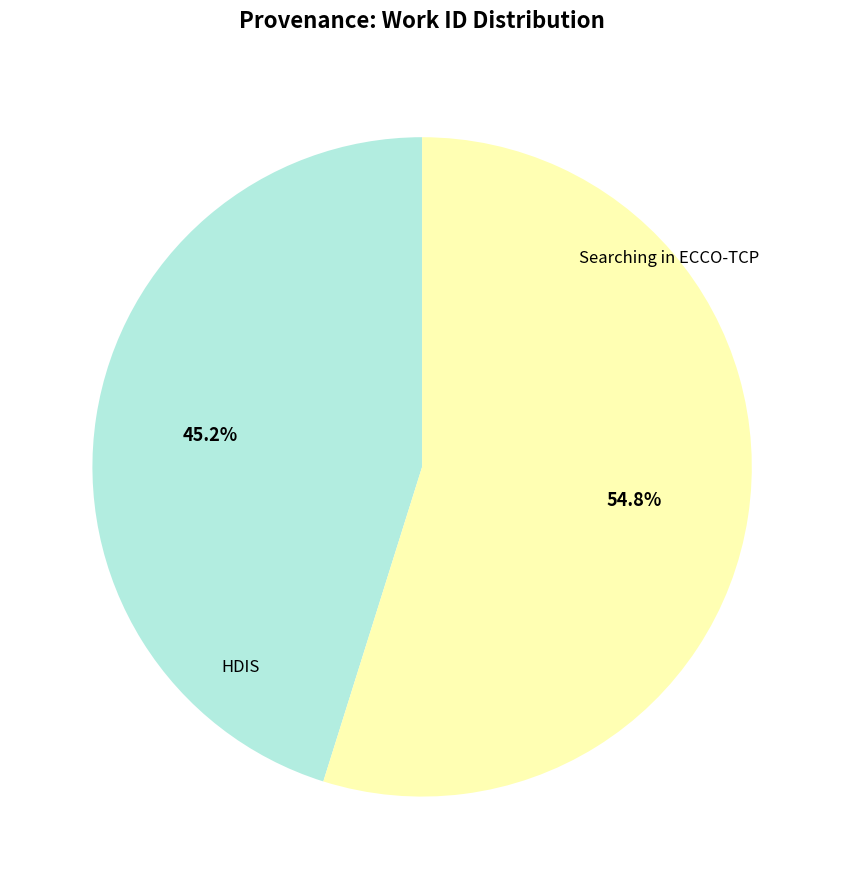

What is the smallest slice in the pie chart?

HDIS